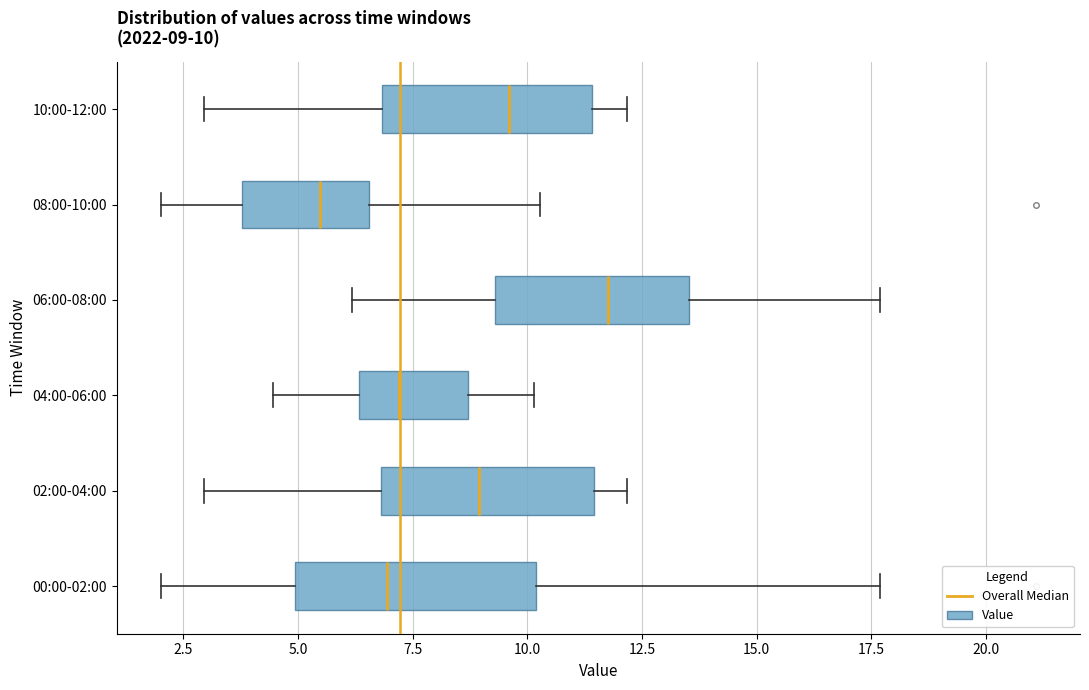

Which box has the furthest to the left median line?

08:00-10:00